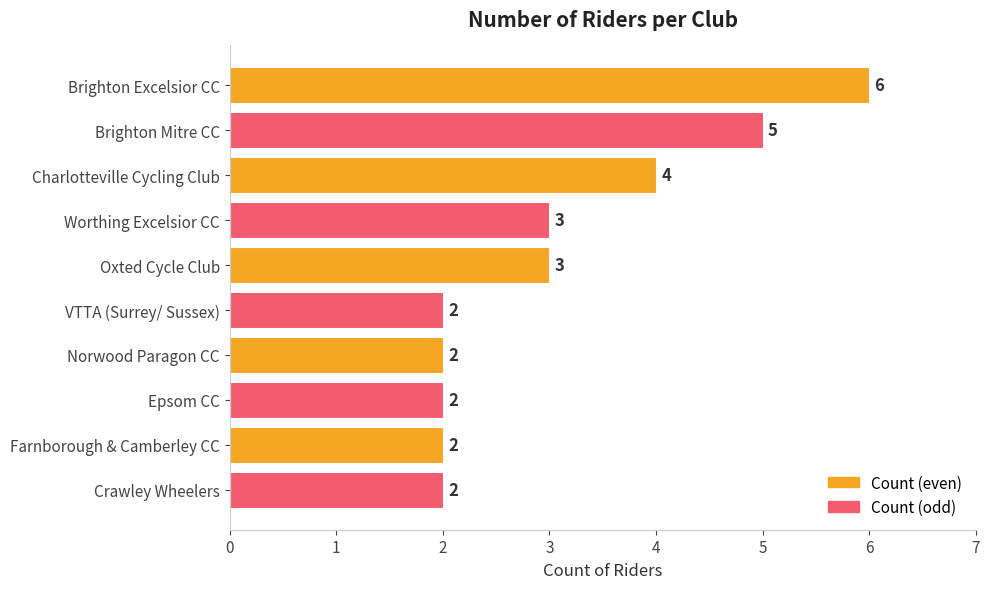

Is it true that the value at VTTA (Surrey/ Sussex) is 2?

True